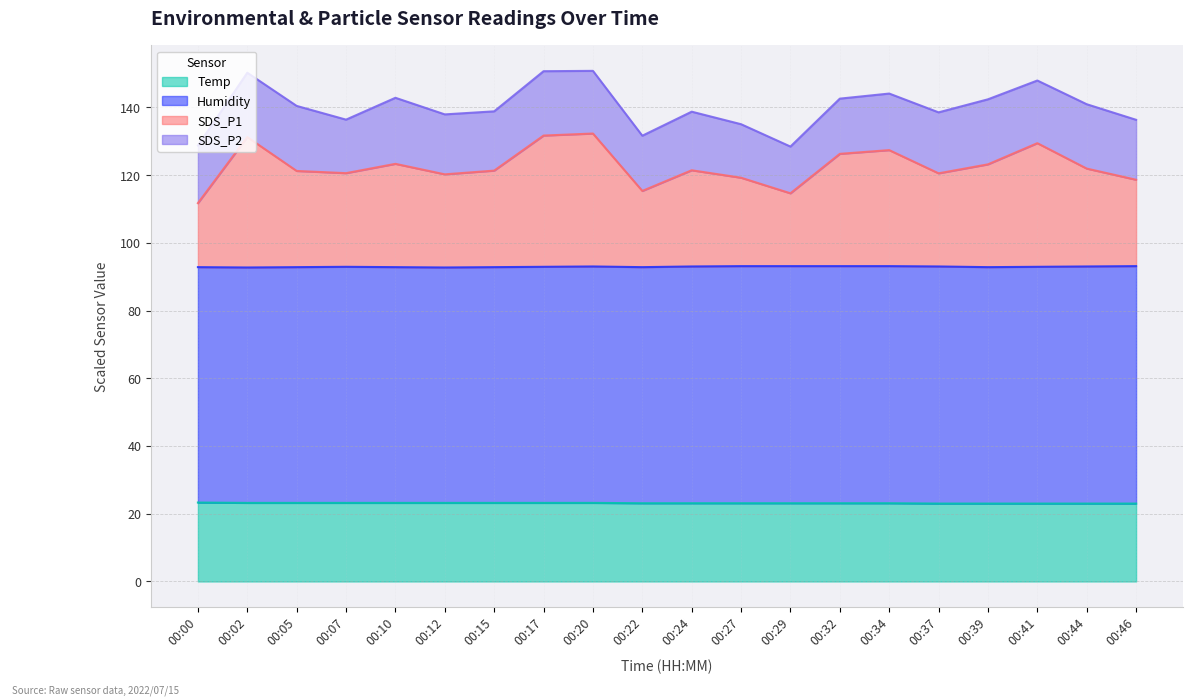

The Temp series shows 23.1 at 00:22. True or false?

True